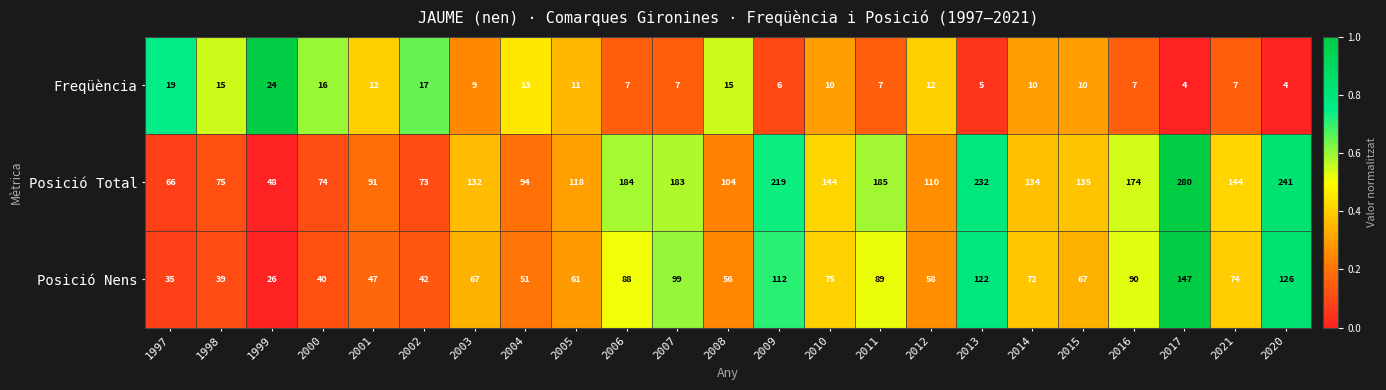

What is the highest value of the Freqüència series?

24